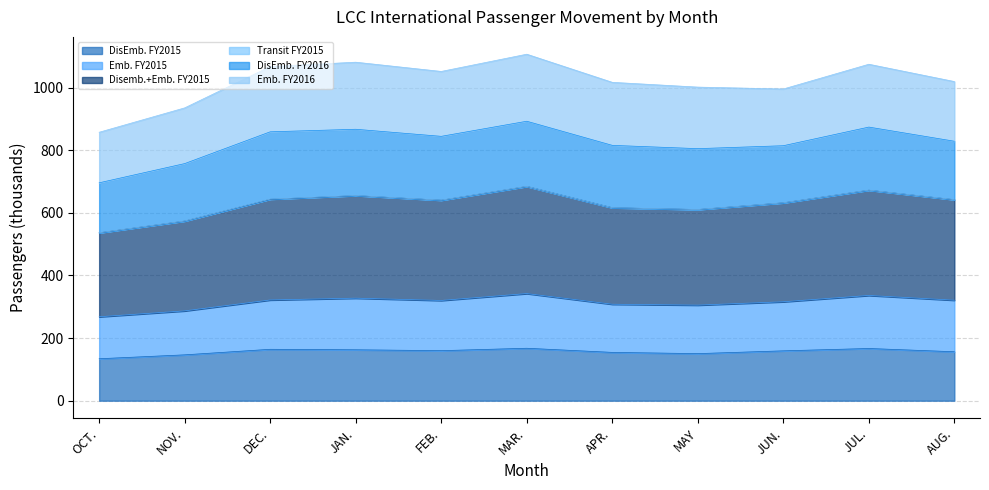

The Disemb.+Emb. FY2015 series shows 1113.1 at JAN.. True or false?

False